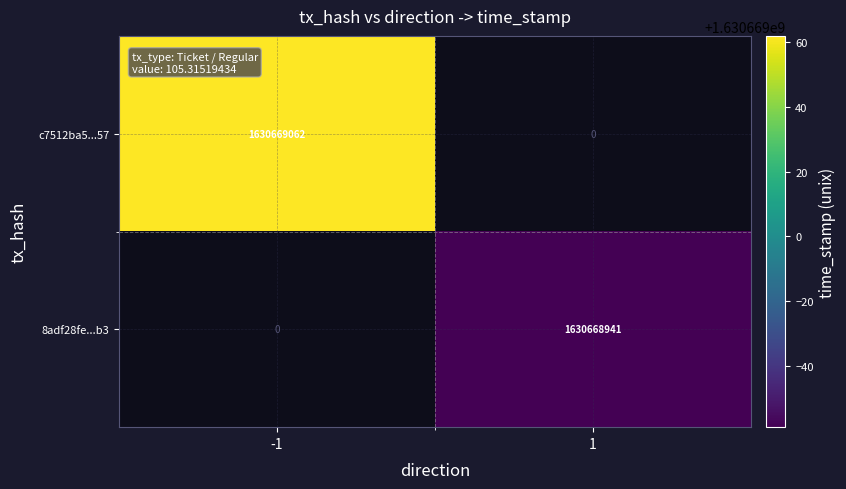

The 8adf28fe78ed8e5ca33950f073677fc6aa758b3 series shows -603937559 at direction_-1. True or false?

False